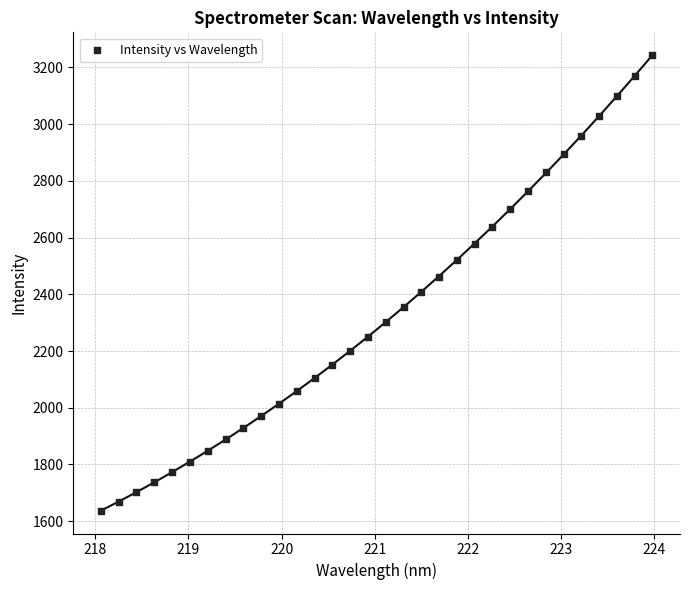

What is the range of X values (max minus min)?

5.9